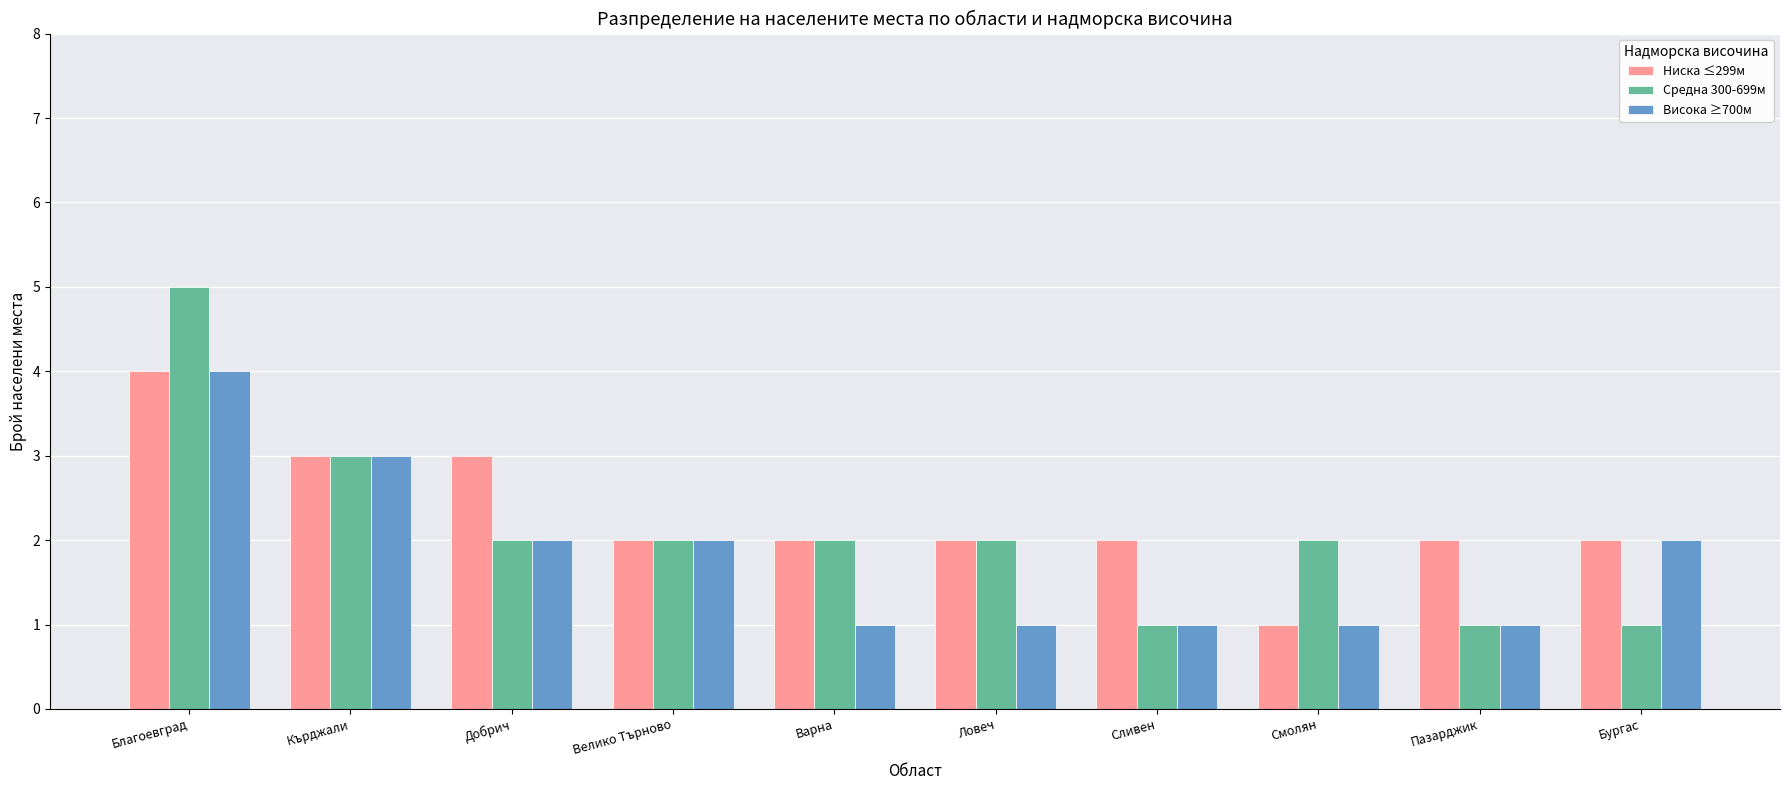

Read the Ниска ≤299м value at Бургас.

2